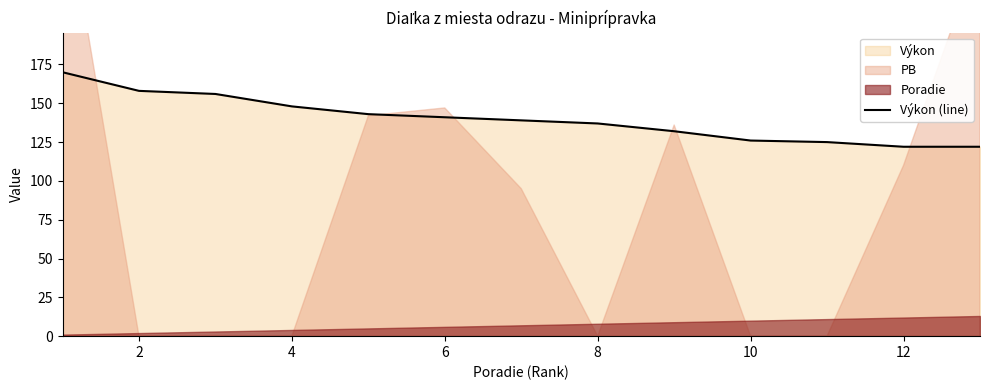

What is the sum of all values?

1819